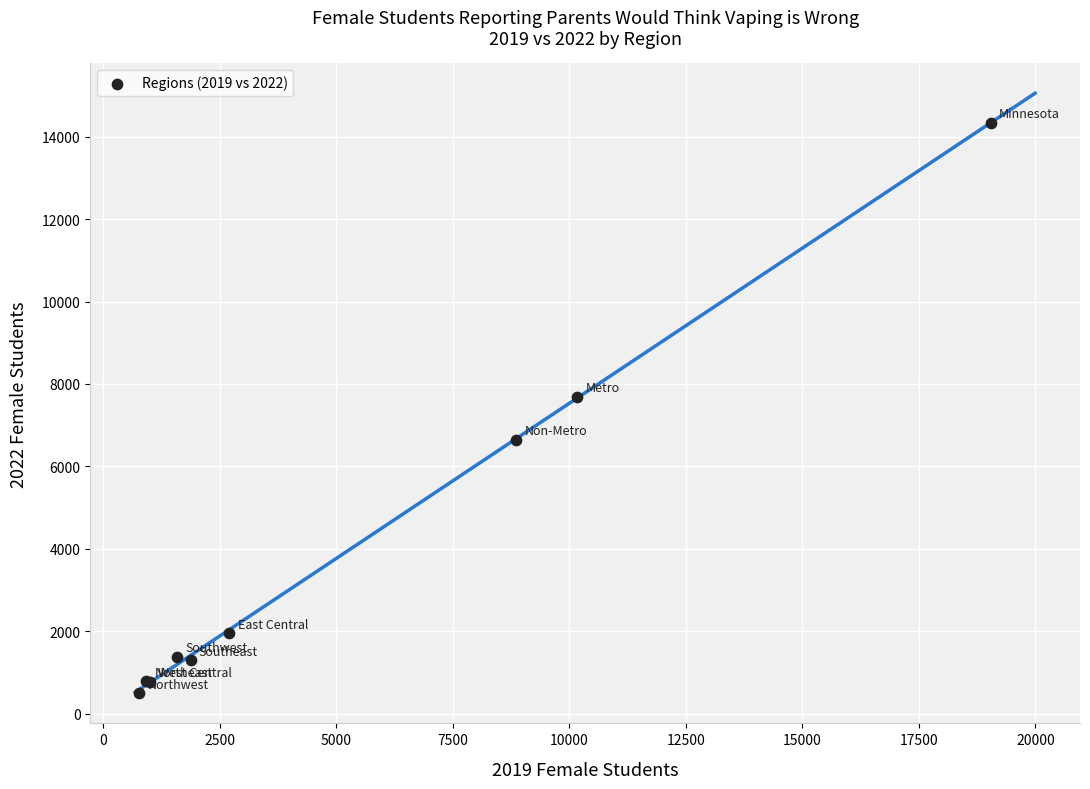

What Y value in the scatter plot is closest to 7415?

7692